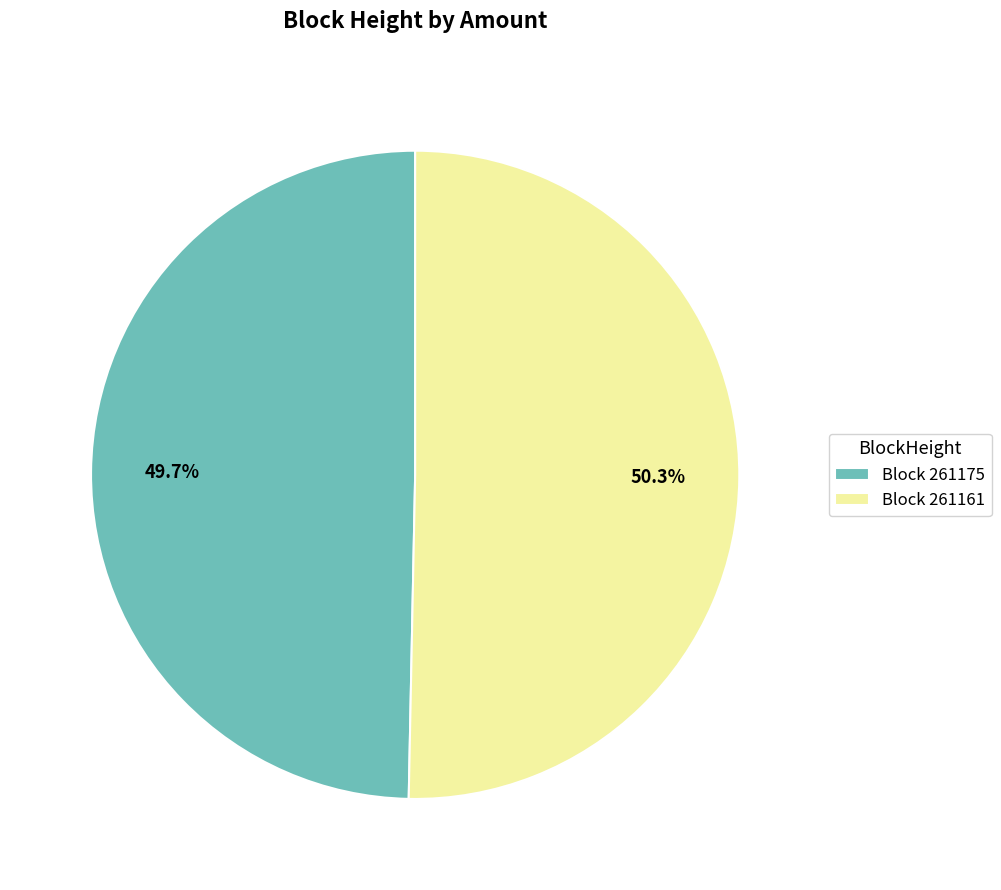

To the nearest percent, what is the difference between the largest and smallest slice percentages?

1%